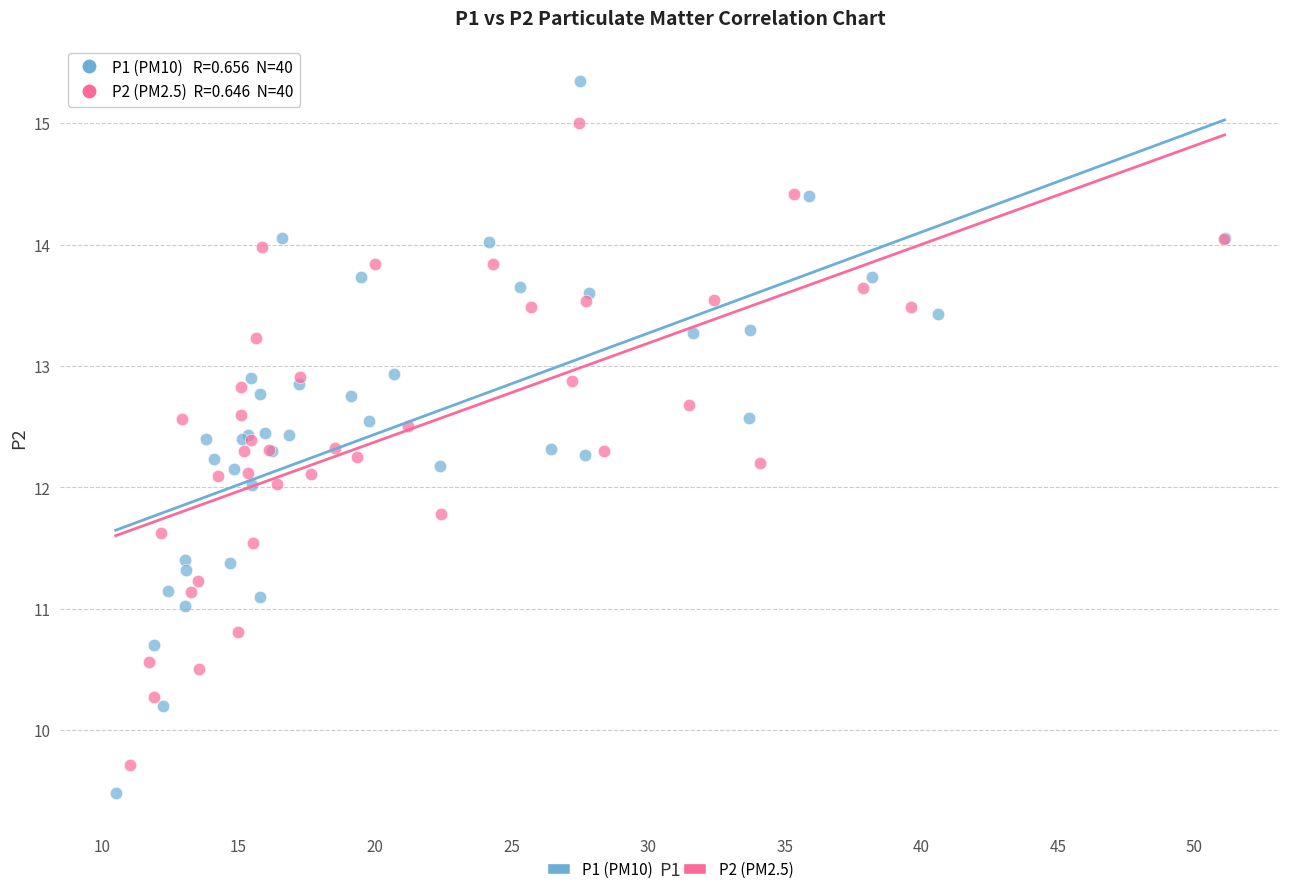

Which series reaches the maximum Y coordinate?

P1 (PM10)